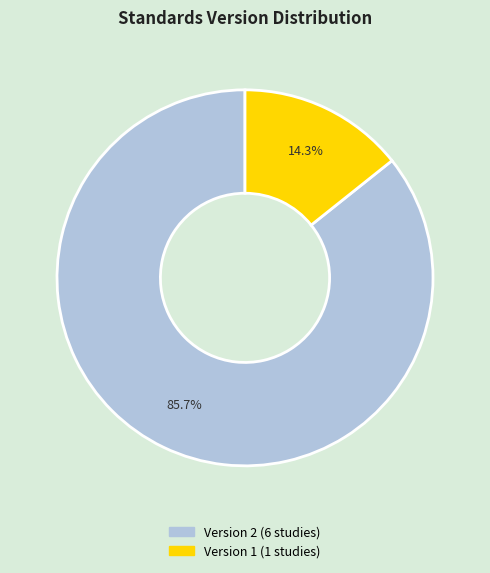

Is there any slice that represents more than half of the pie?

Yes